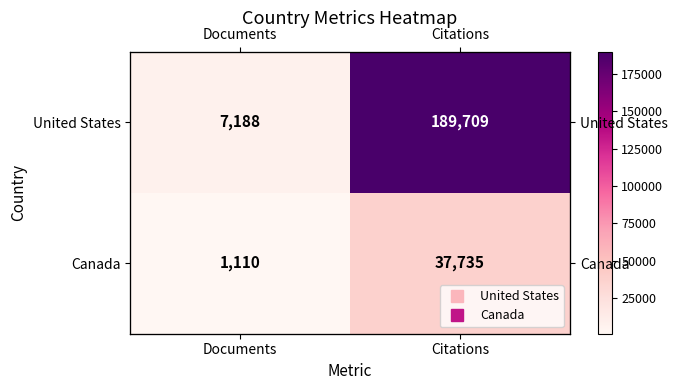

Which has a higher value, Citations or Documents?

Citations